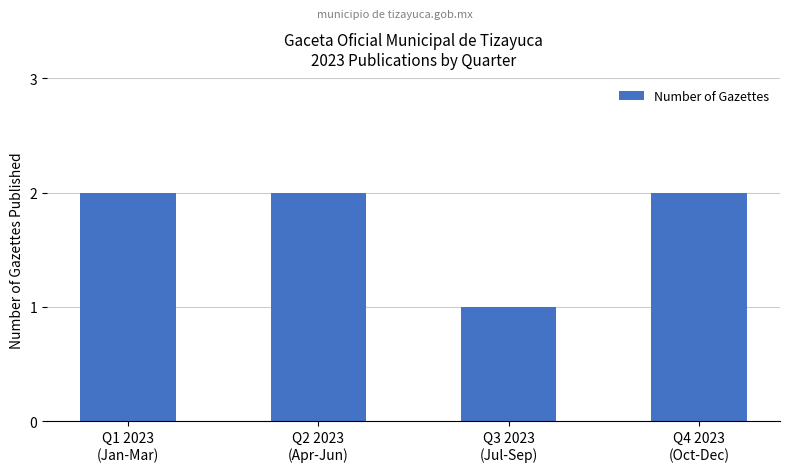

How many series are shown in this chart?

1